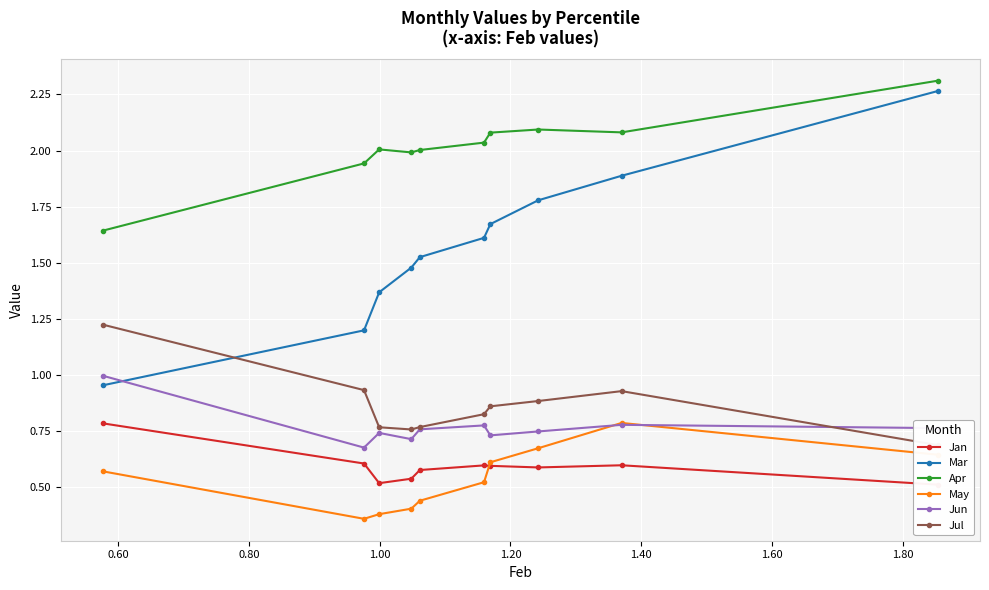

True or false: May and Jan cross at least once.

True